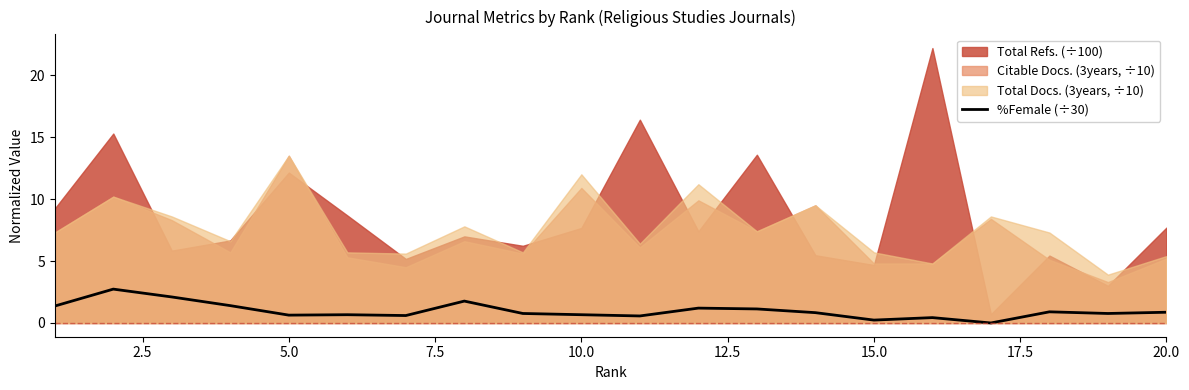

The %Female (÷30) series shows 0.2 at 15.0. True or false?

True